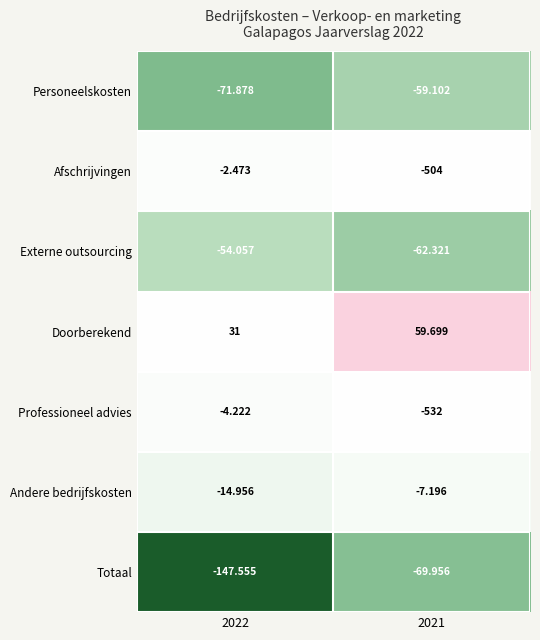

Which series has the widest spread of values?

Totaal